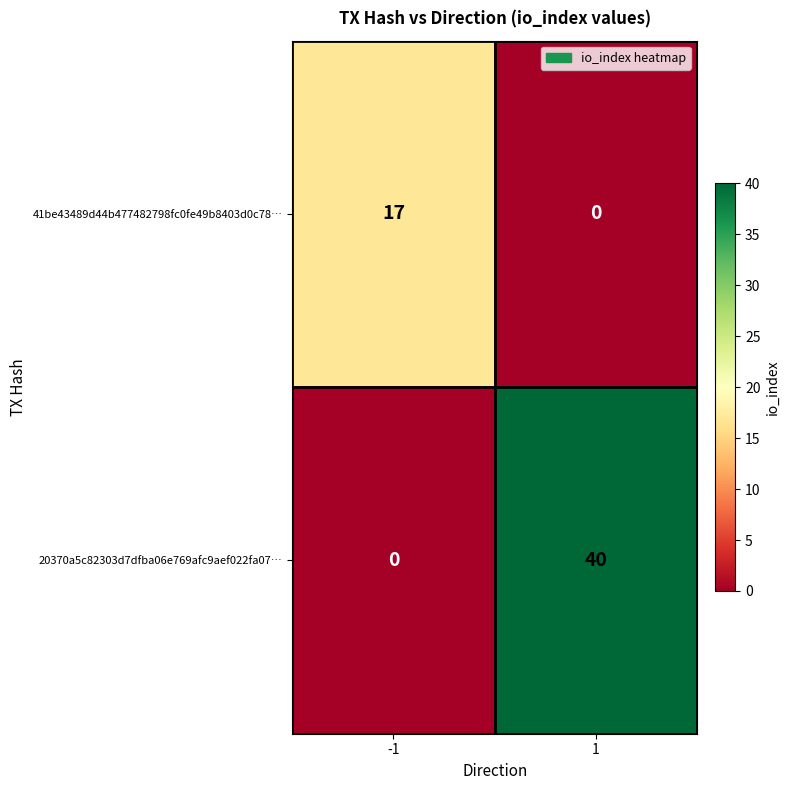

Which series has the largest range (max minus min)?

20370a5c82303d7dfba06e769afc9aef022fa07…